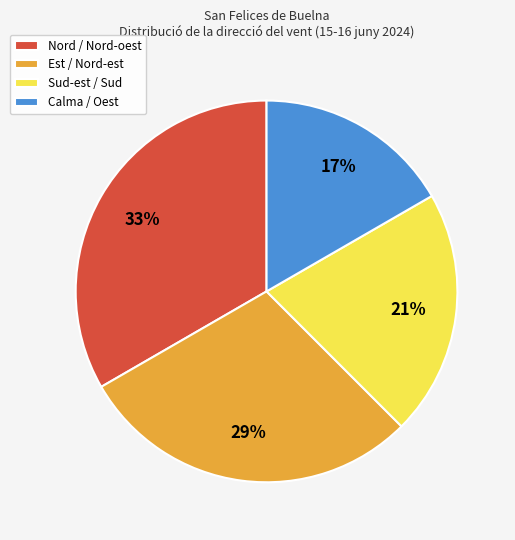

Rank the categories by value from lowest to highest.

Calma / Oest, Sud-est / Sud, Est / Nord-est, Nord / Nord-oest